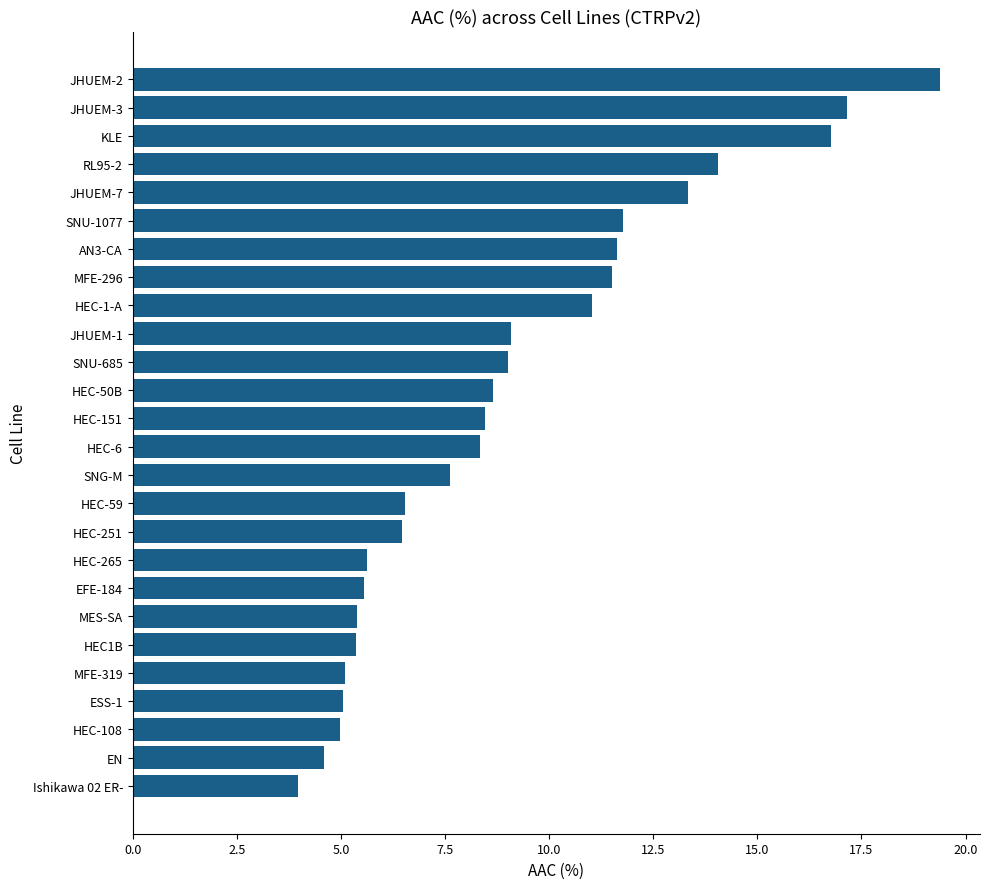

Approximately how many times larger is the value at JHUEM-2 compared to HEC-59?

3.0